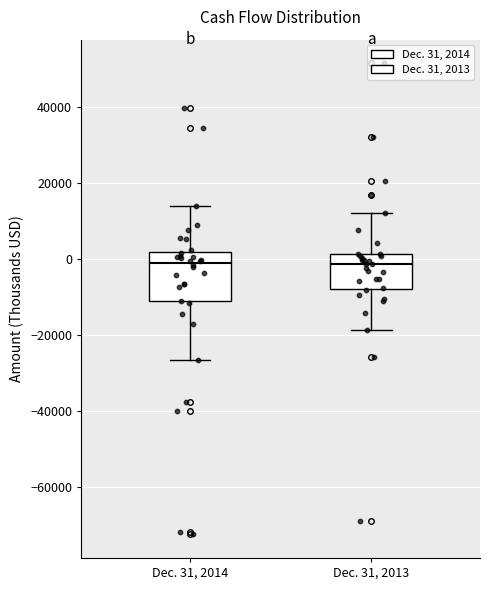

Which box is the tallest, from its lower edge to its upper edge?

Dec. 31, 2014